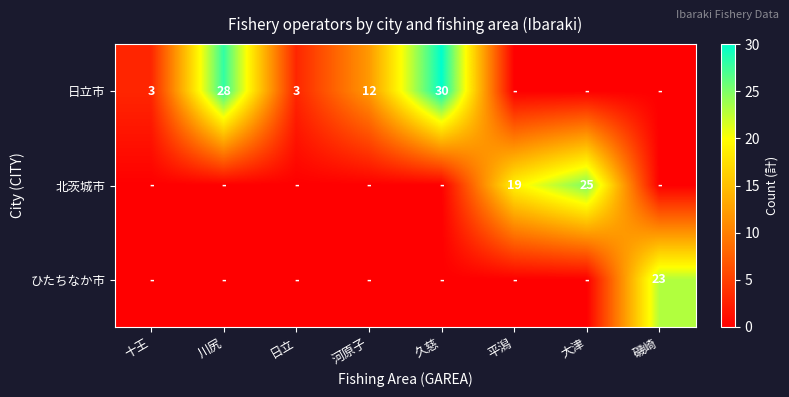

The 日立市 series shows 30 at 久慈. True or false?

True